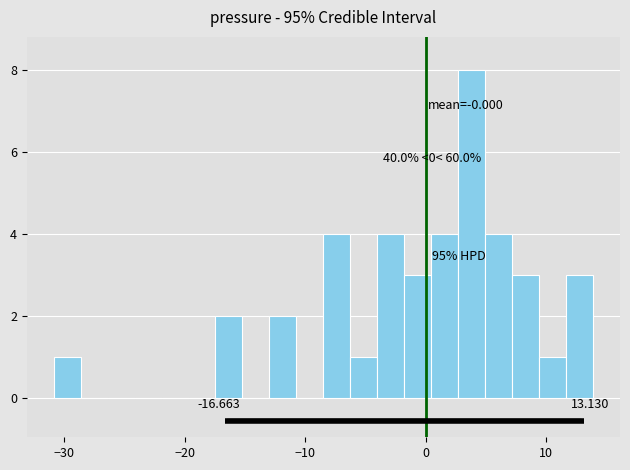

Around what value on the x-axis is the tallest bar? Give the approximate position of its centre, as read against the axis.

4